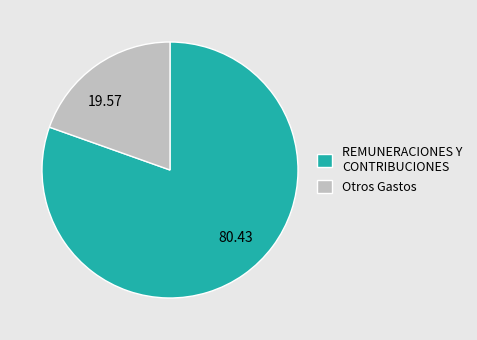

Between 80.43 and 19.57, which is larger?

80.43